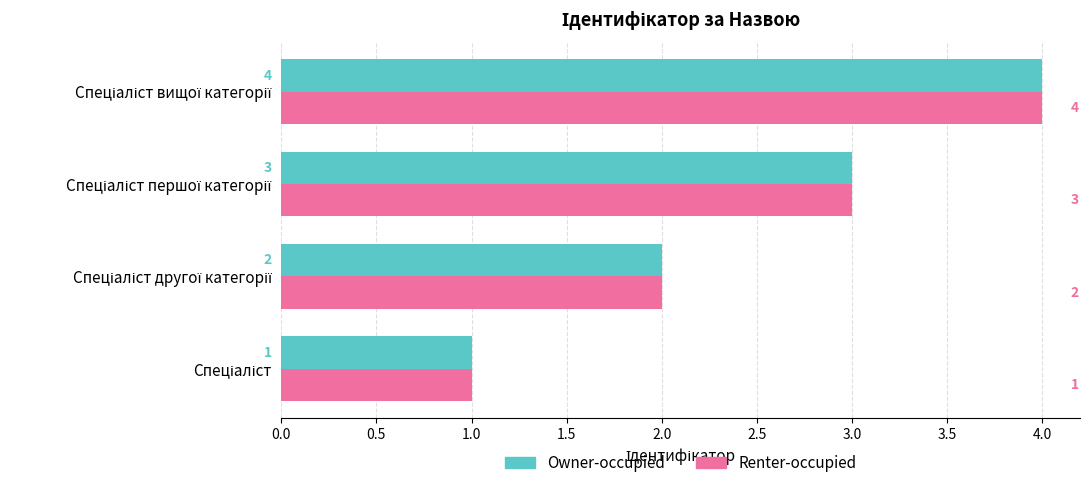

What is the maximum value shown in the chart?

4